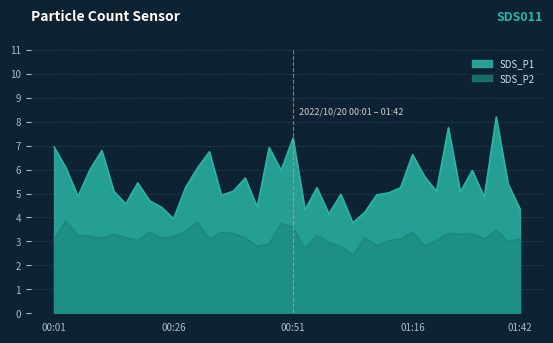

What is the difference between the SDS_P1 values at 01:01 and 00:53?

0.6